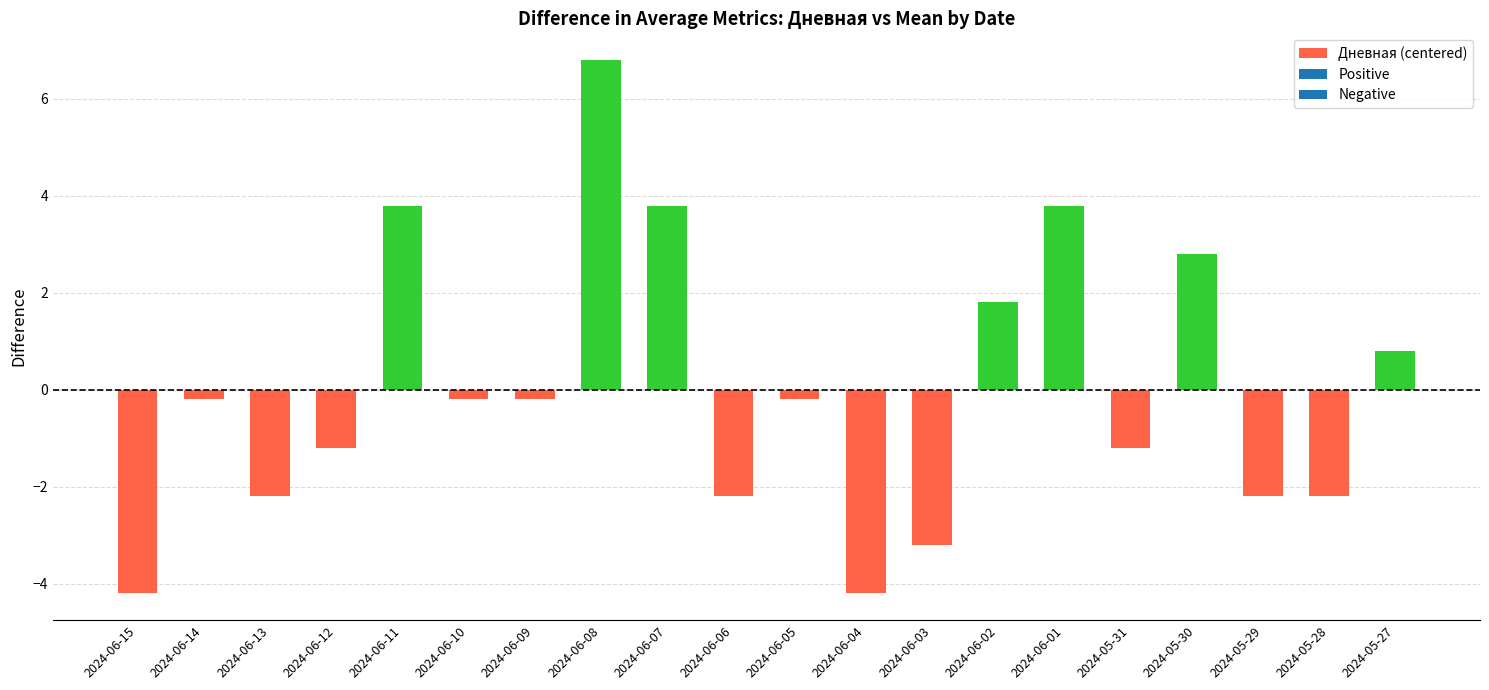

How many values are above zero?

7